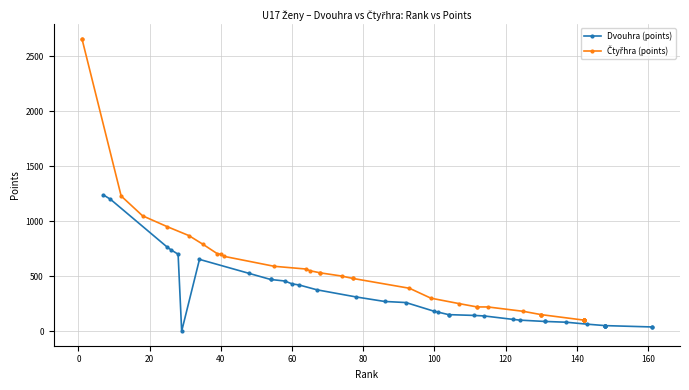

True or false: Dvouhra (points) and Čtyřhra (points) intersect in this chart.

False